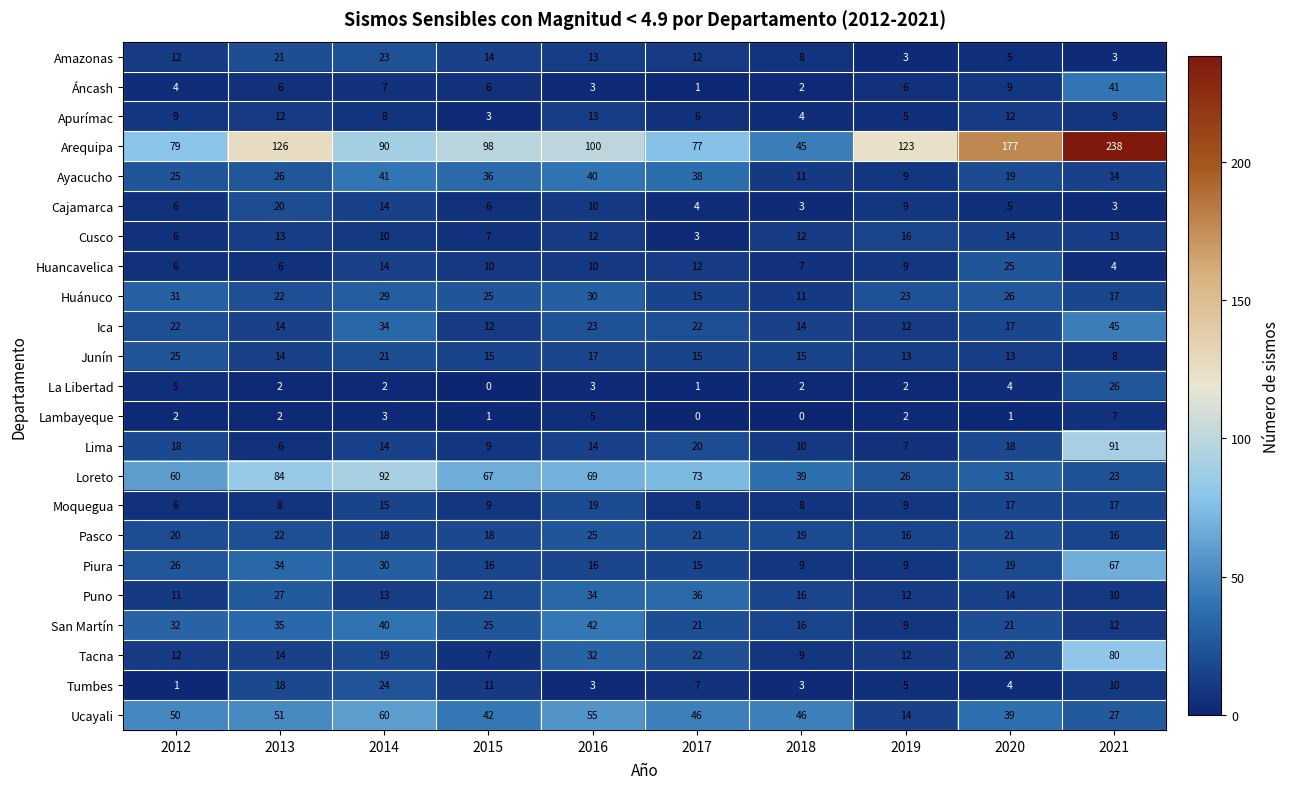

What is the spread (max minus min) of values at 2018?

46